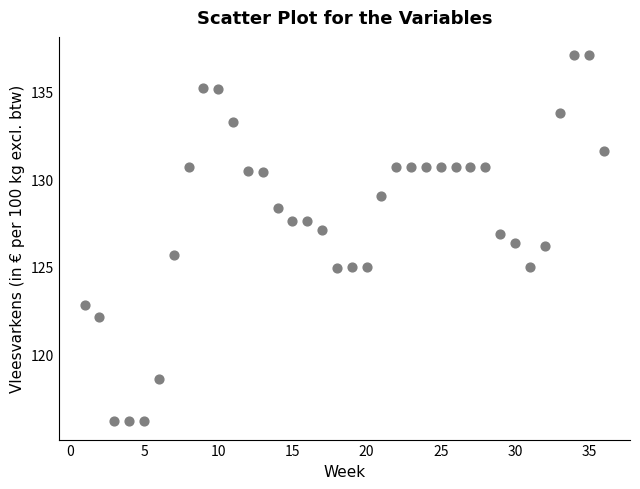

What is the range of X values (max minus min)?

35.0